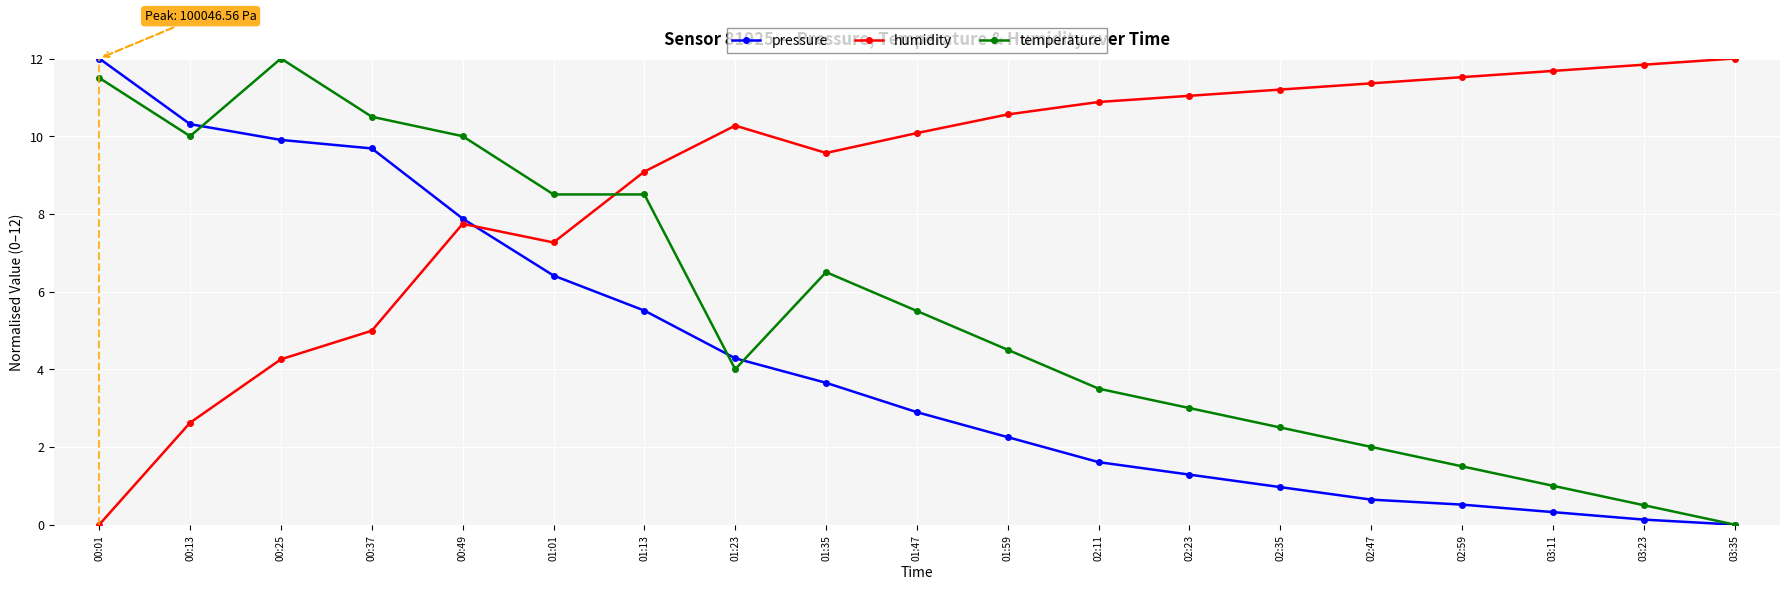

How many data points in pressure are above 2?

11